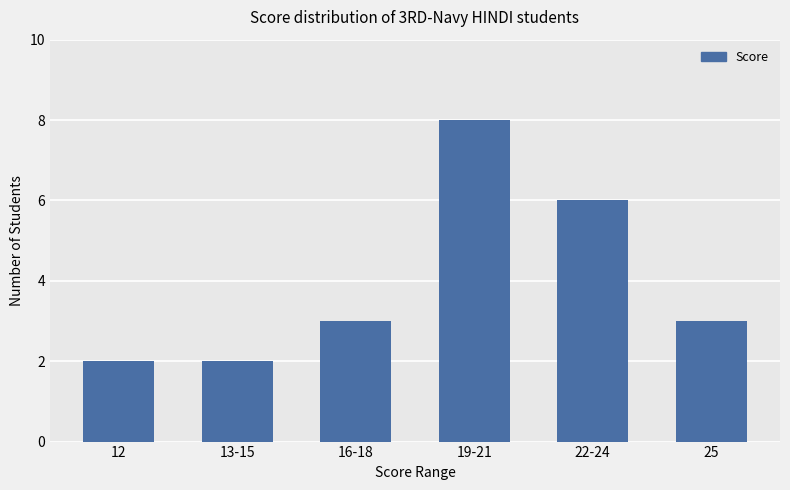

What is the sum of all values?

24